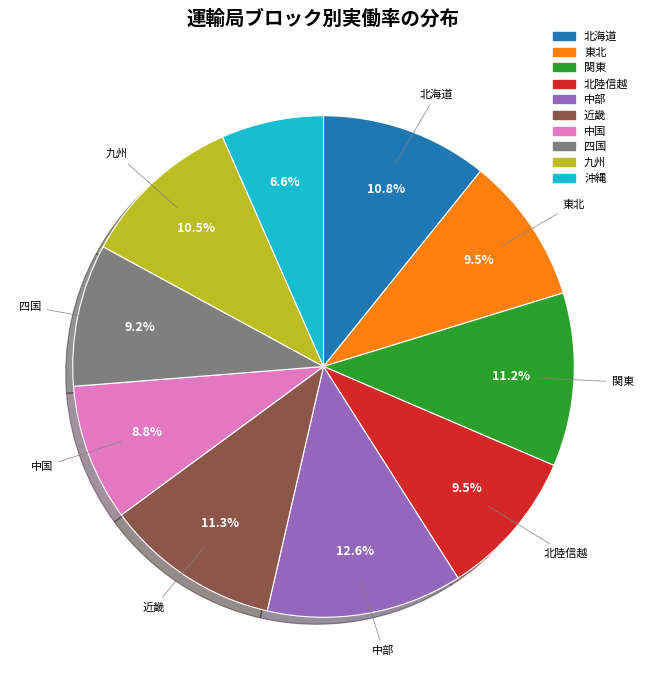

What percentage do 東北 and 北陸信越 together represent?

19.0%